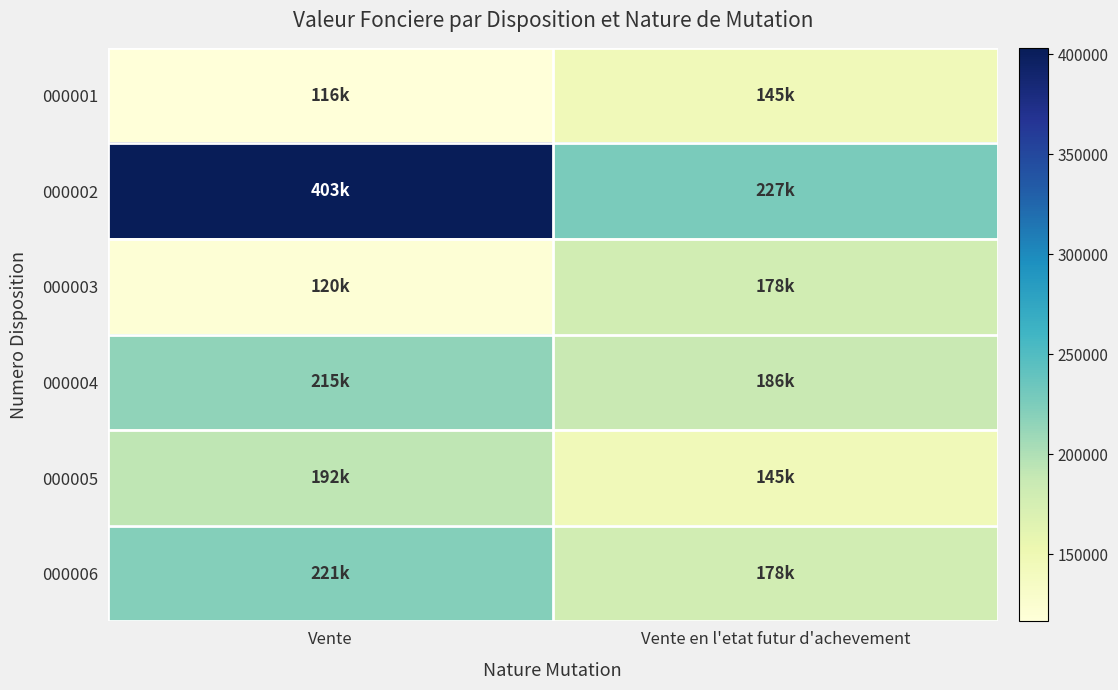

Reading left to right, transcribe all the data shown in this chart.

000001: Vente=116300	Vente en l'etat futur d'achevement=145000
000002: Vente=403150	Vente en l'etat futur d'achevement=227000
000003: Vente=120330	Vente en l'etat futur d'achevement=178500
000004: Vente=215000	Vente en l'etat futur d'achevement=186000
000005: Vente=192150	Vente en l'etat futur d'achevement=145000
000006: Vente=221587	Vente en l'etat futur d'achevement=178500